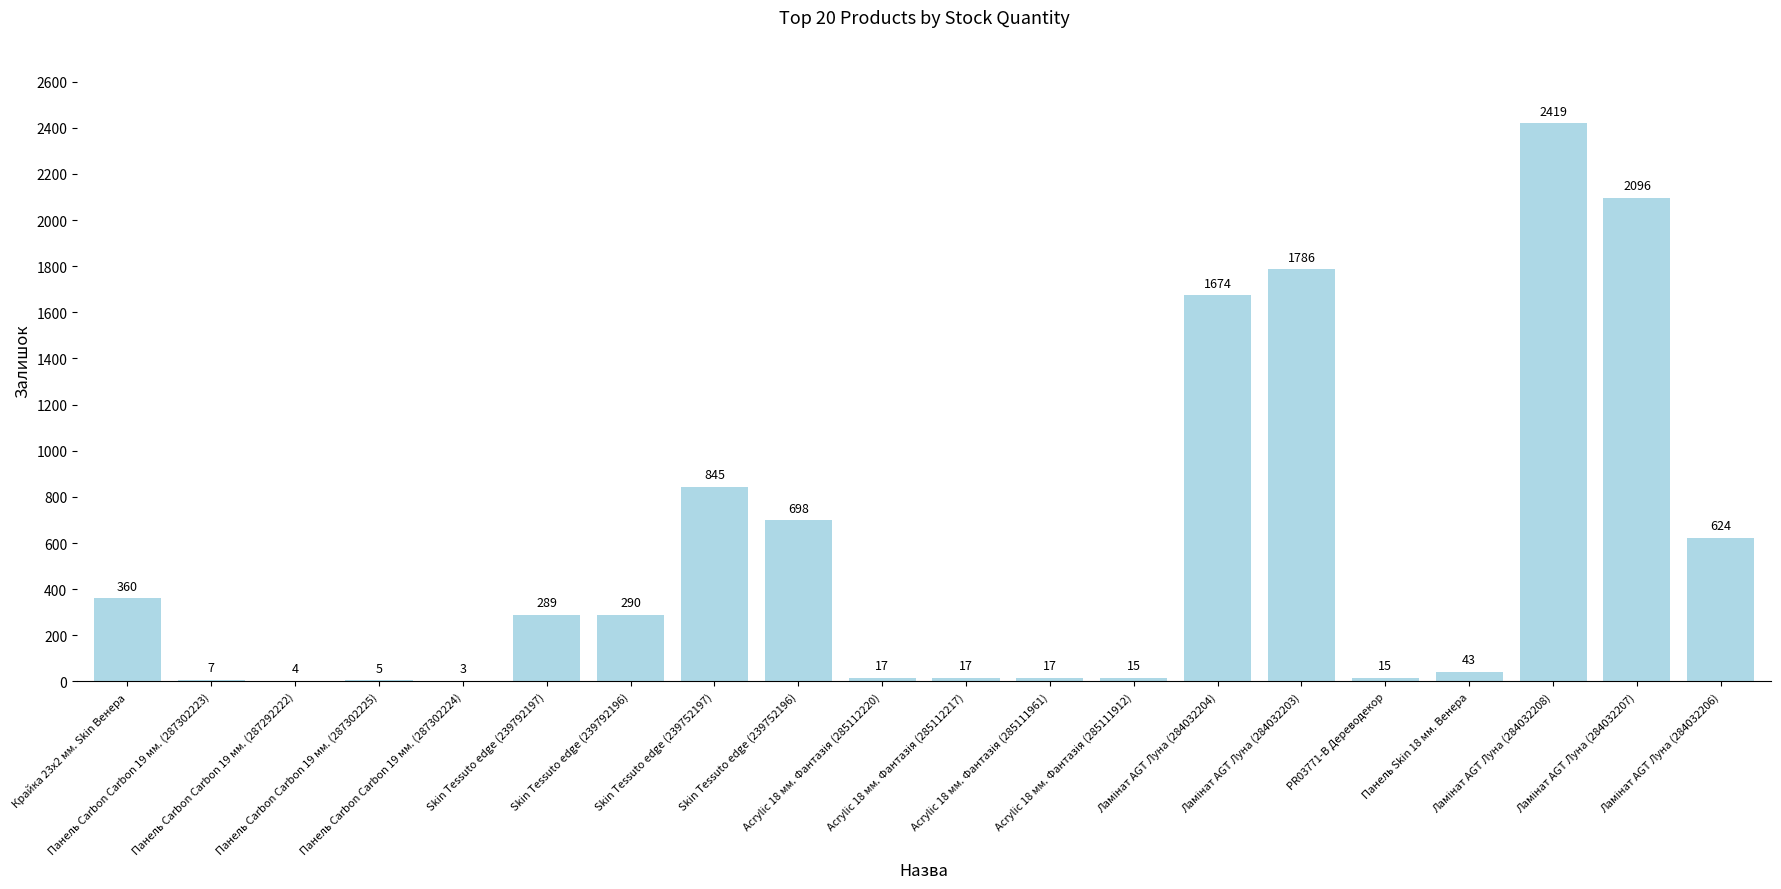

At which label is the value closest to 1211?

Skin Tessuto edge (239752197)